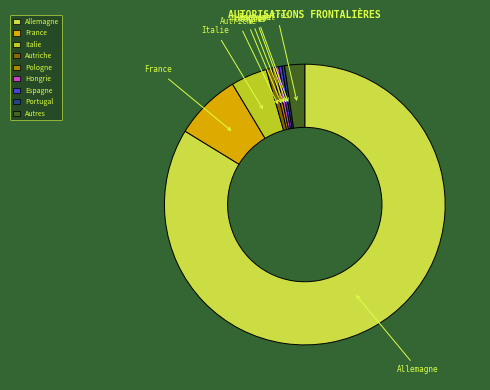

True or false: France accounts for 1% of the total.

False